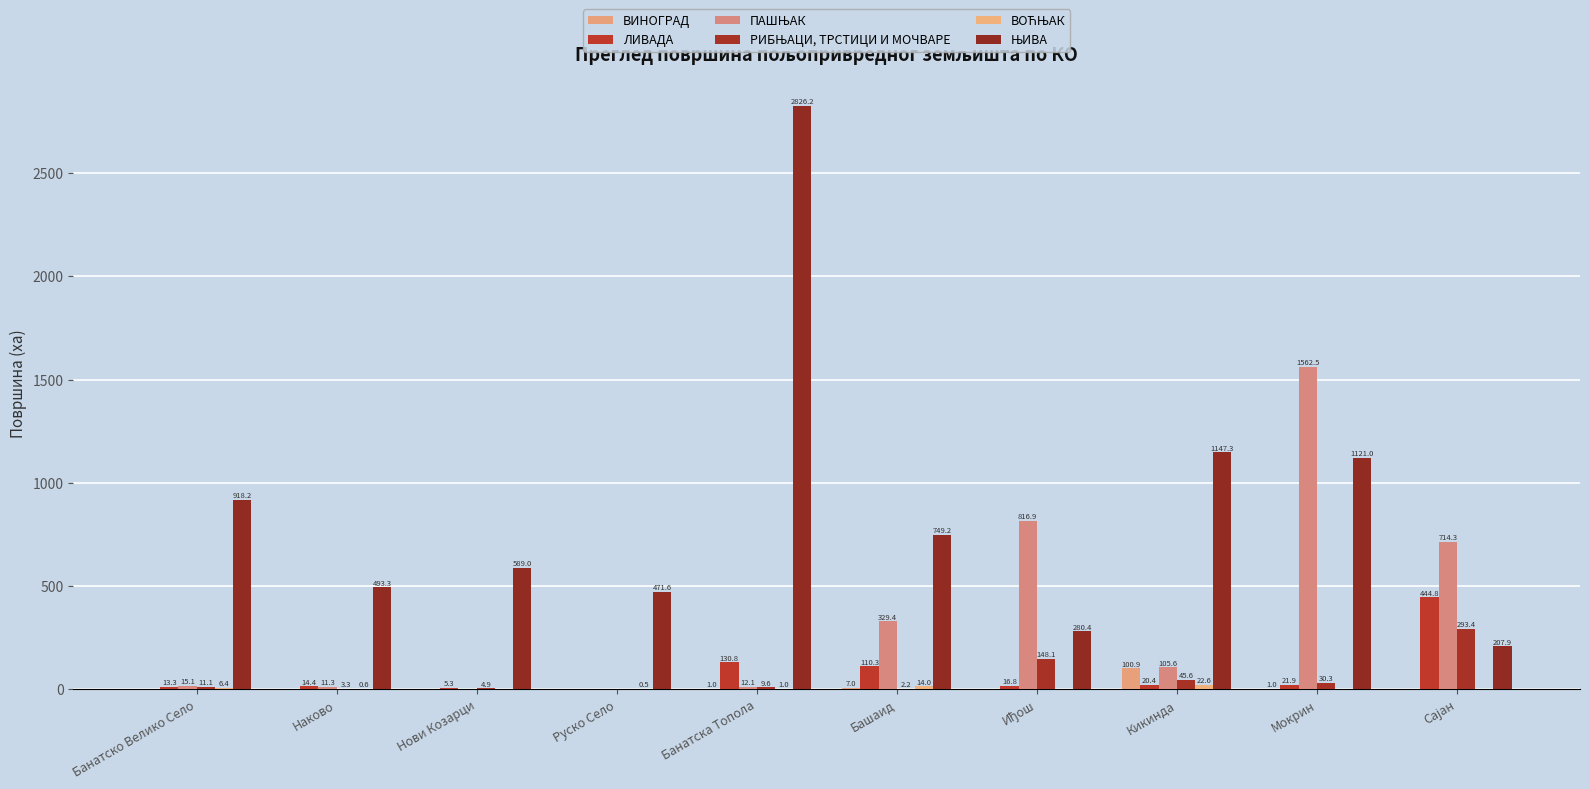

How many groups of bars are there?

10